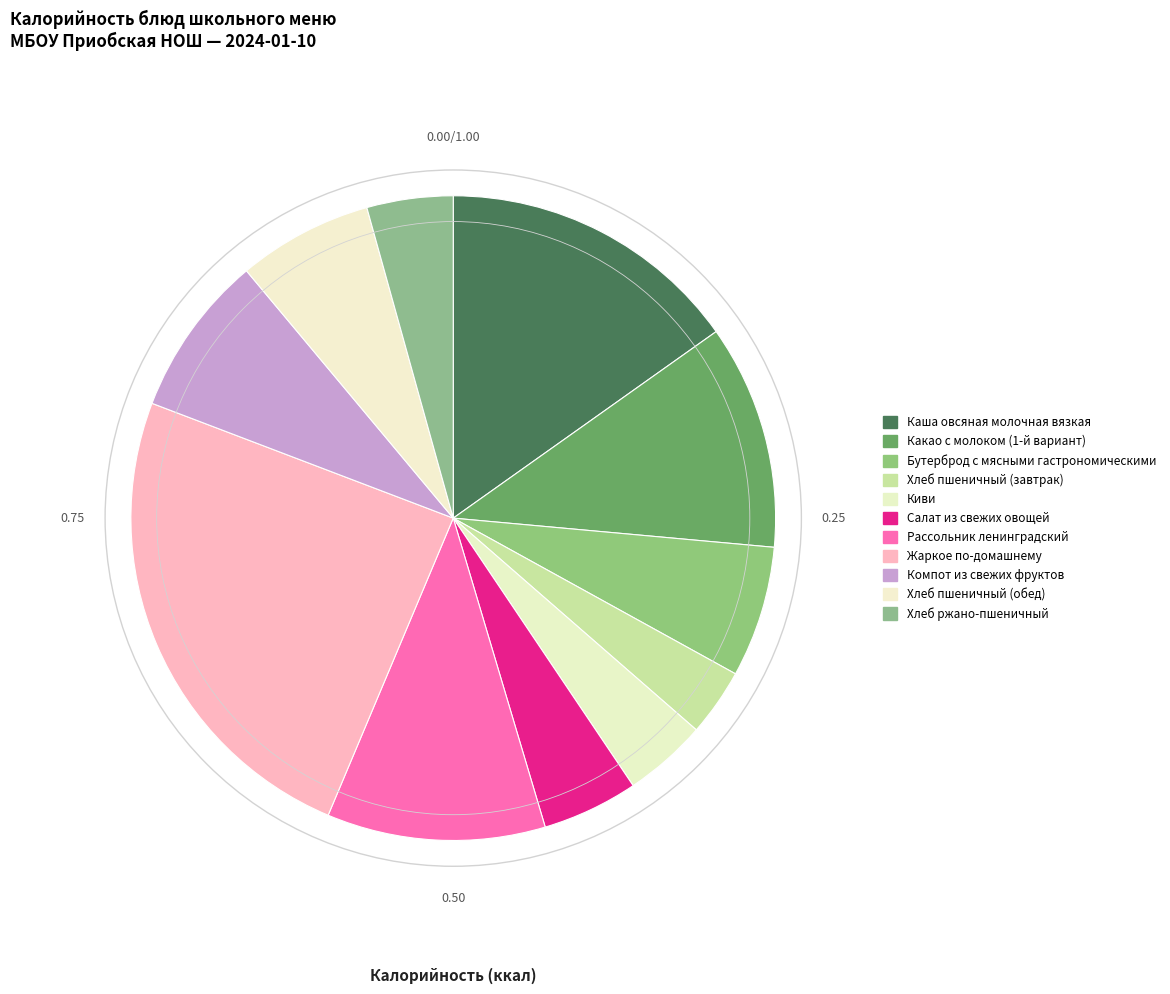

Which category has the smallest portion of the pie?

Хлеб пшеничный (завтрак)